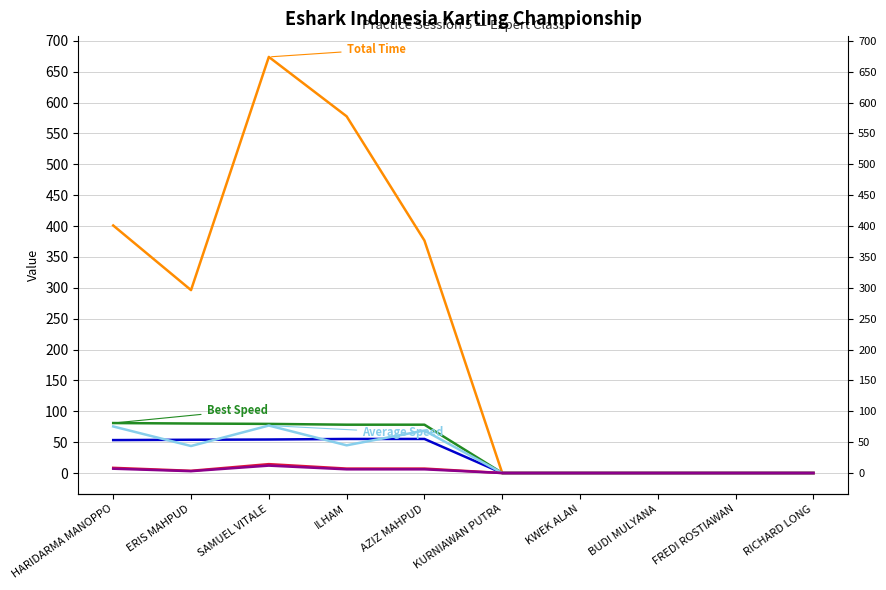

At which label does Best Lap time first exceed 53?

HARIDARMA MANOPPO